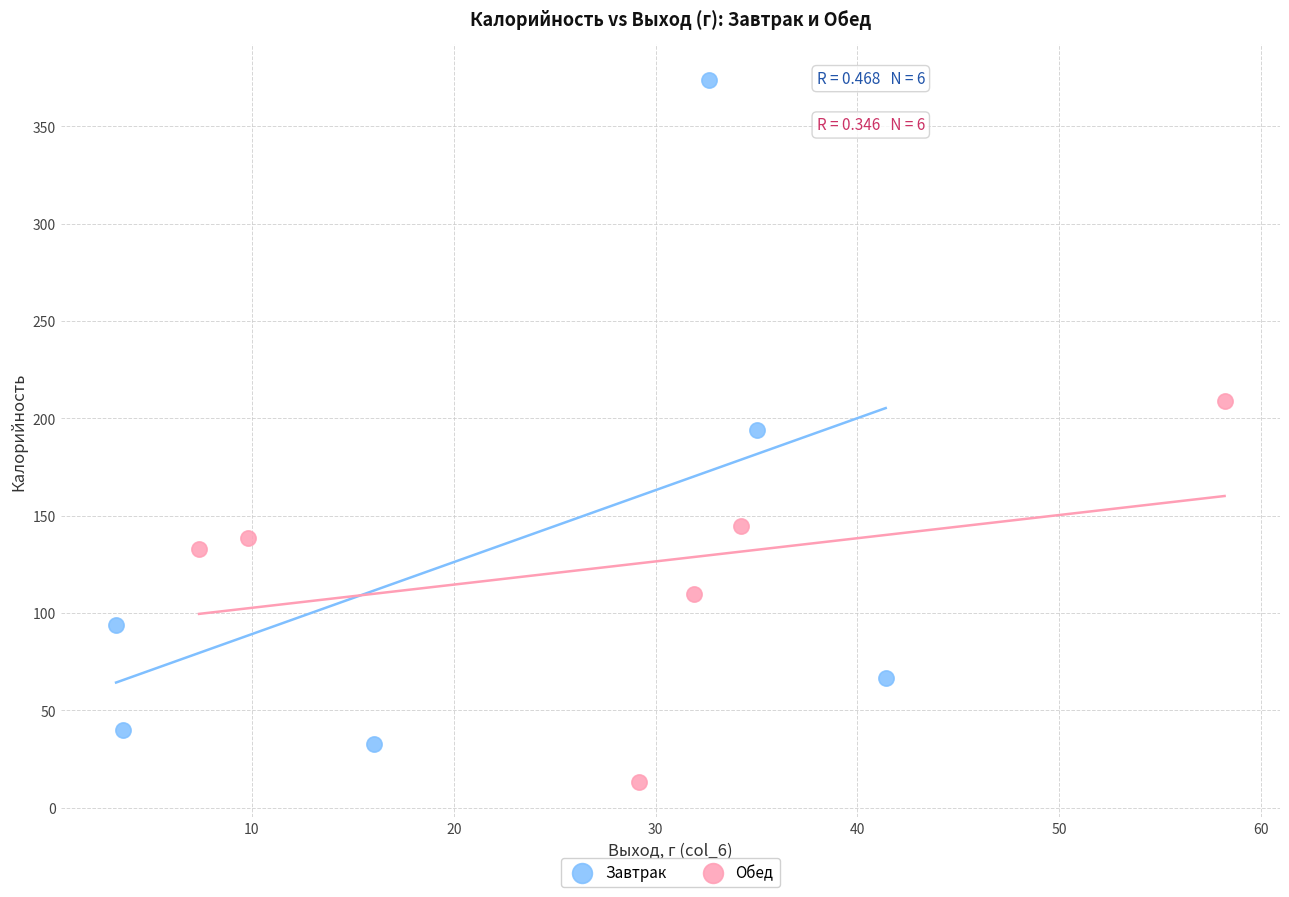

Which series contains the highest Y value?

Завтрак